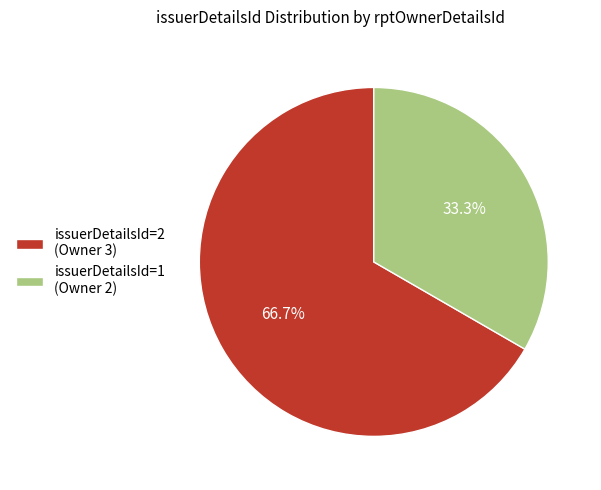

How many slices are in this pie chart?

2